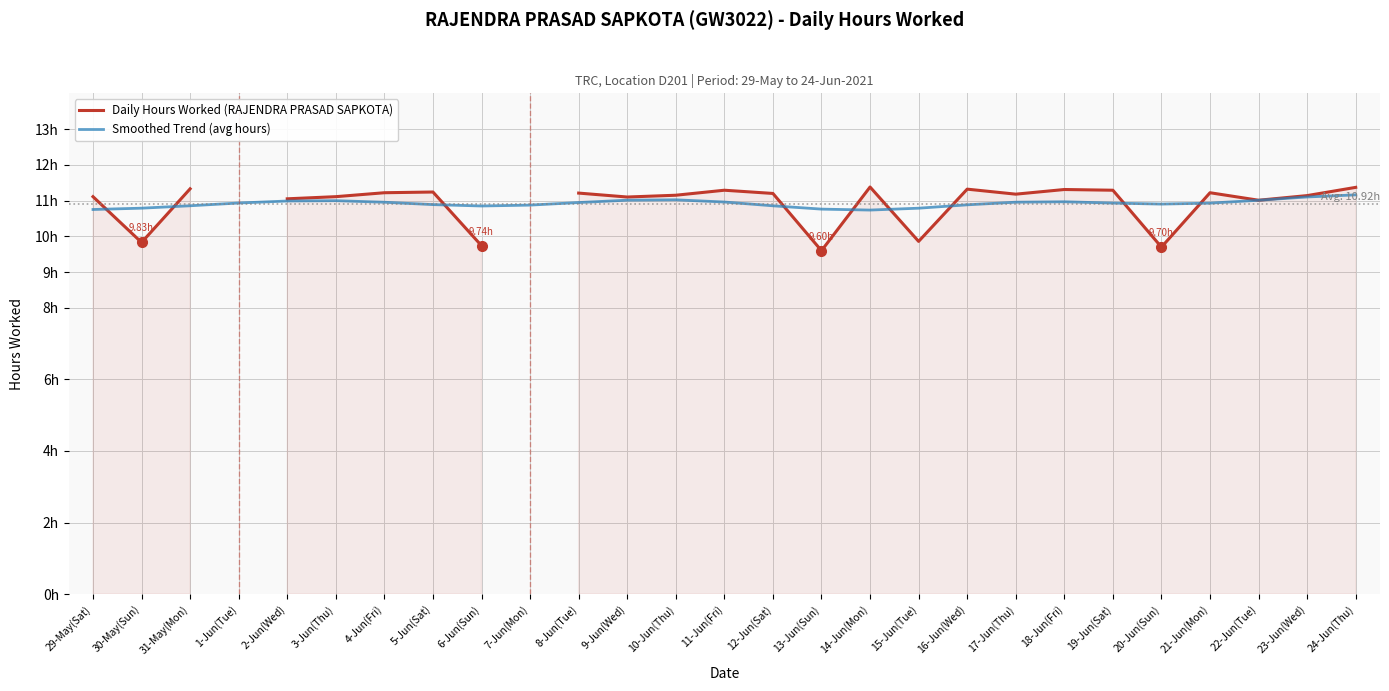

What value does the Daily Hours Worked (RAJENDRA PRASAD SAPKOTA) series have at 10-Jun(Thu)?

11.2